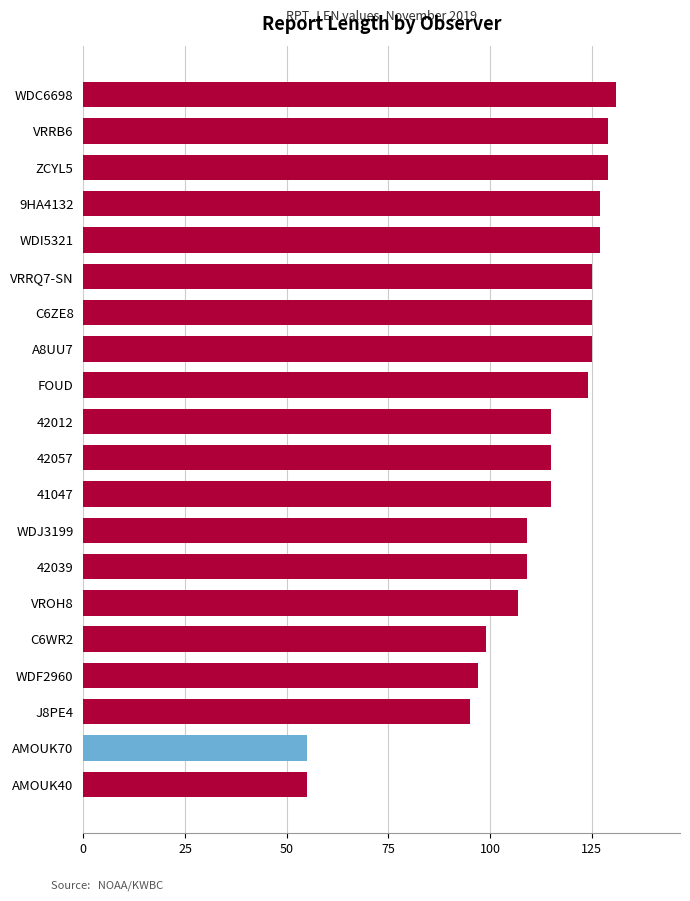

Reading bottom to top, transcribe all the data shown in this chart.

55	55	95	97	99	107	109	109	115	115	115	124	125	125	125	127	127	129	129	131